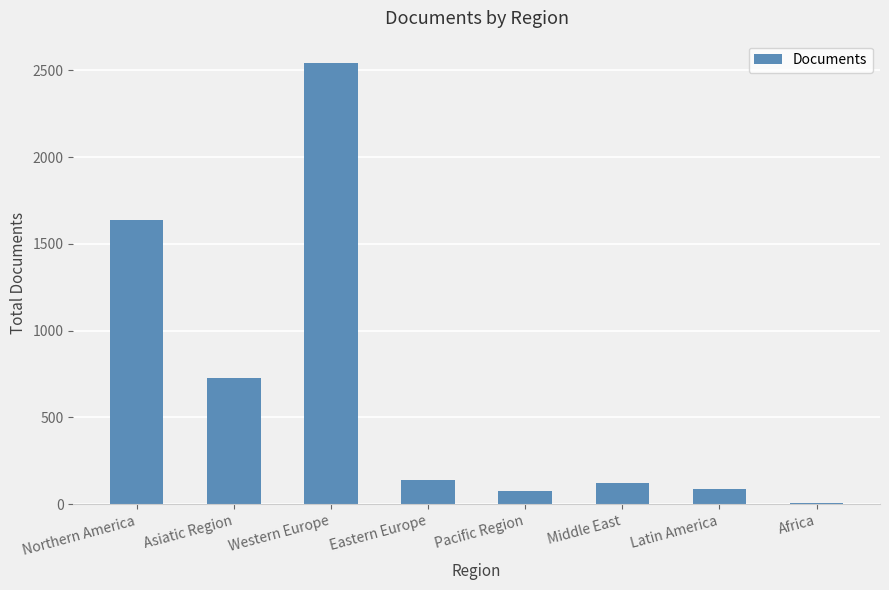

What is the greatest value displayed?

2544